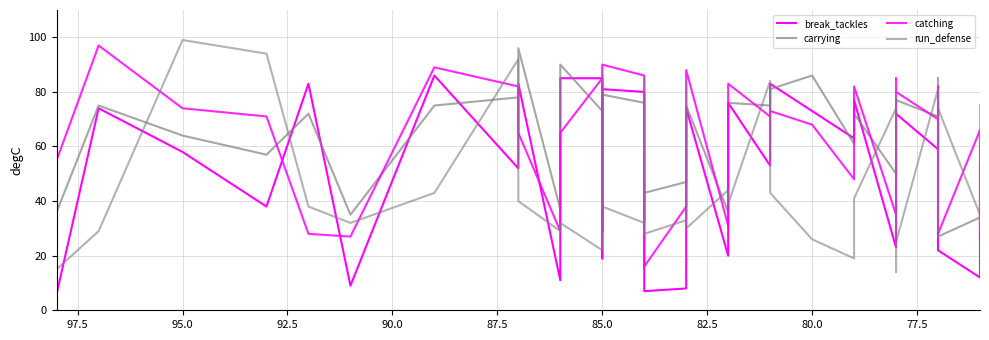

What is the minimum value for carrying?

27